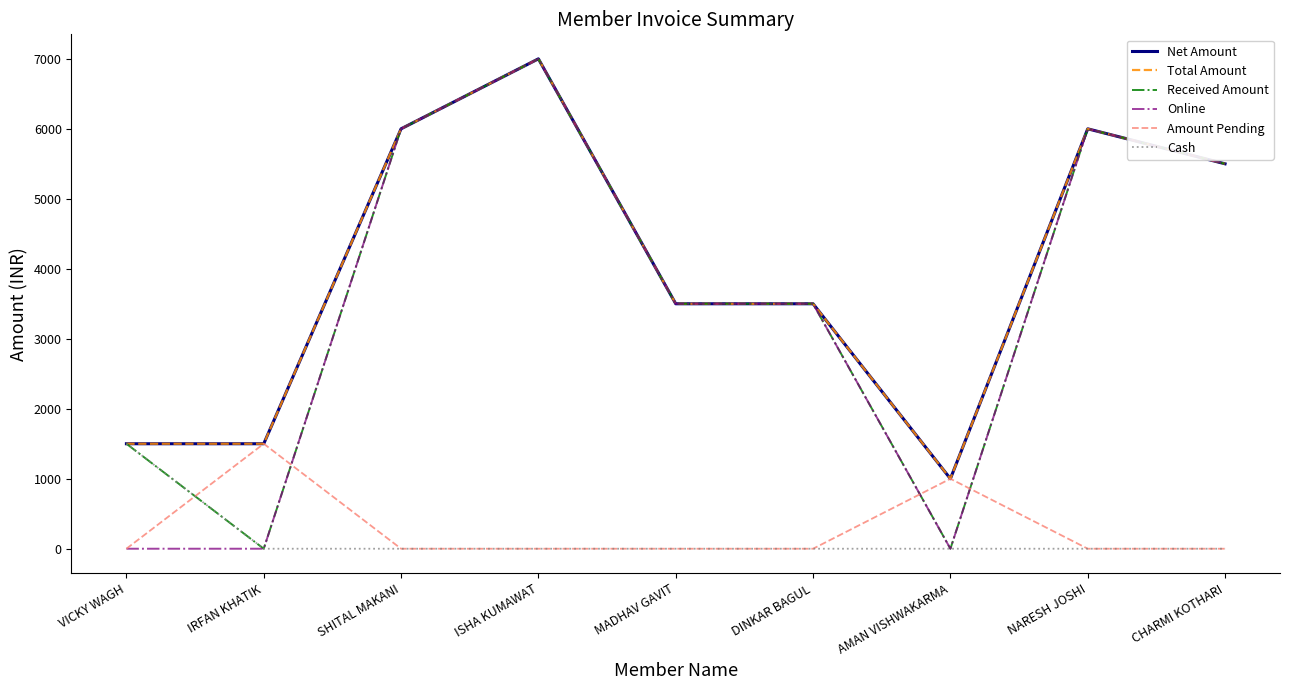

True or false: Cash and Net Amount cross at least once.

False